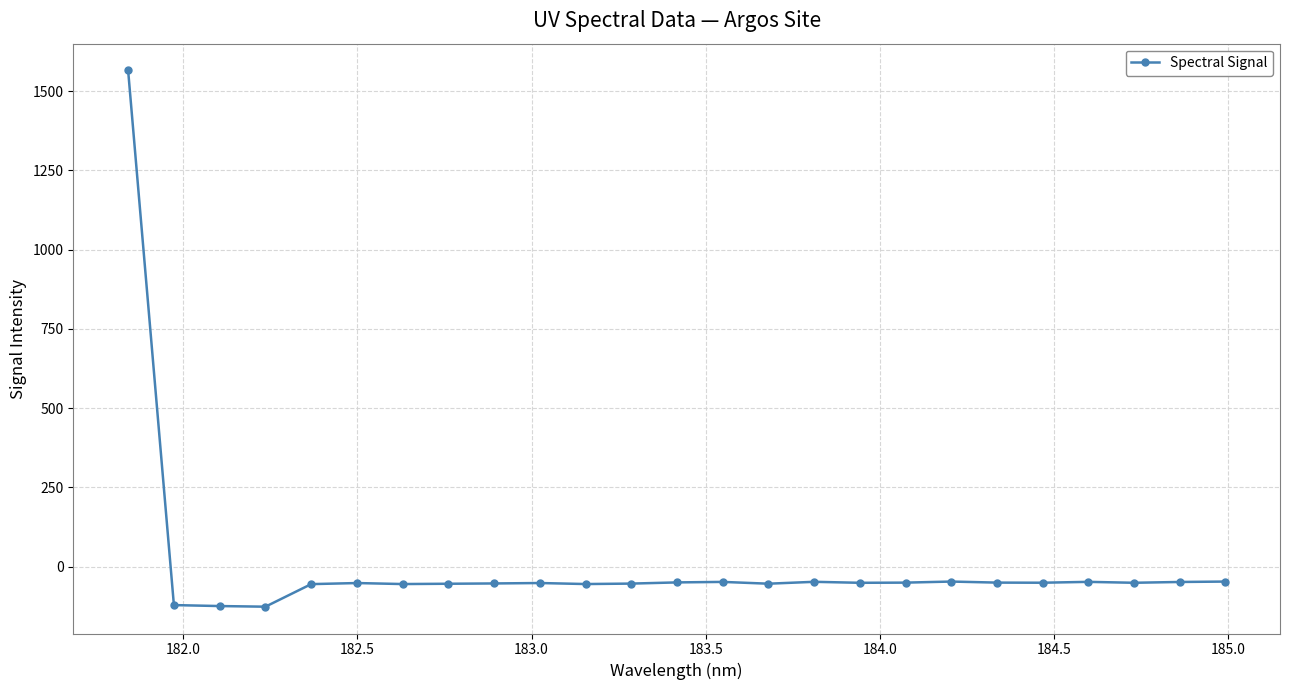

What is the value of the 15th point from the left?

-53.7